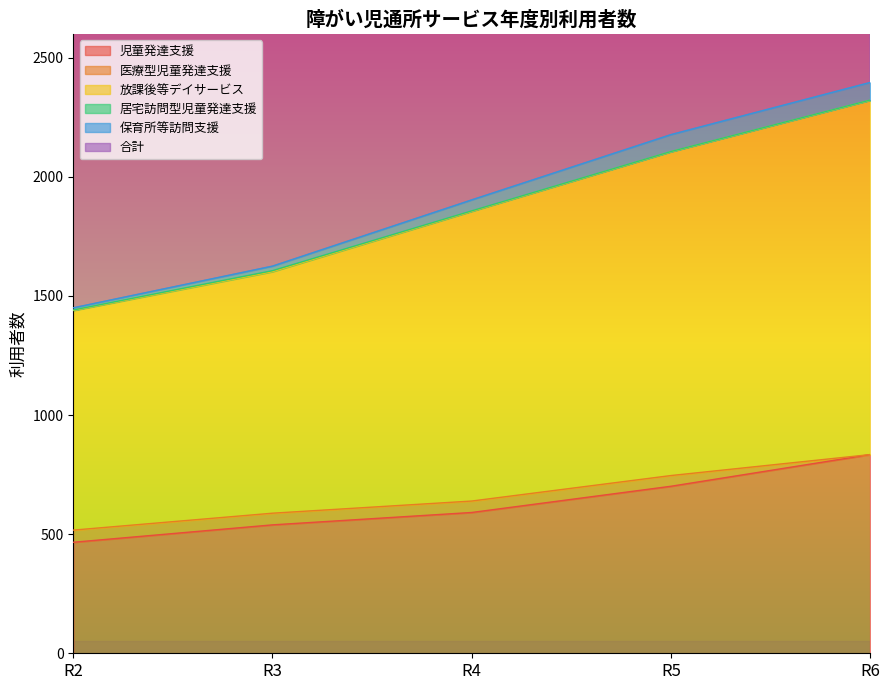

The value of 児童発達支援 at R3 is 167. True or false?

False